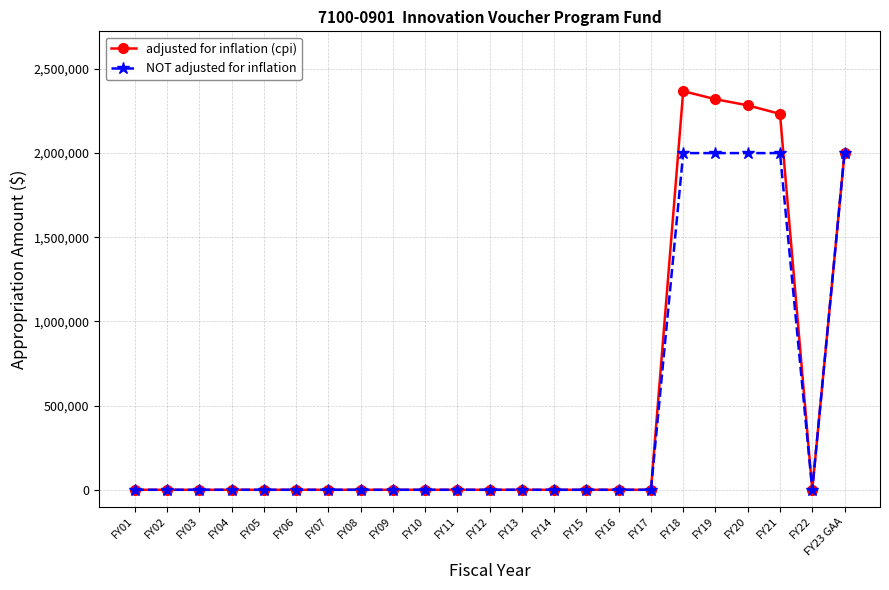

Which label corresponds to the largest value in the chart?

FY18